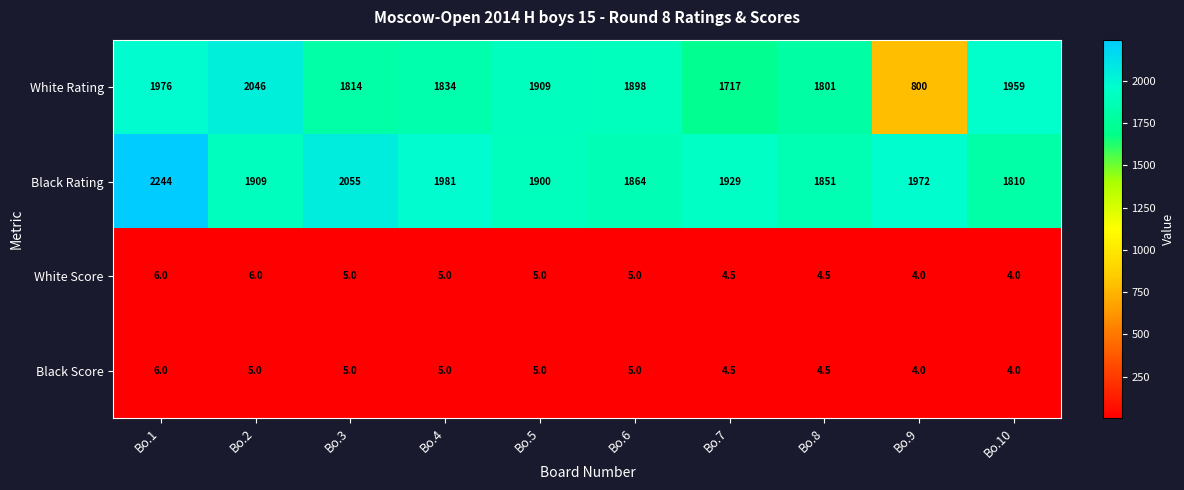

Rank the categories by Black Rating value from lowest to highest.

Bo.10, Bo.8, Bo.6, Bo.5, Bo.2, Bo.7, Bo.9, Bo.4, Bo.3, Bo.1